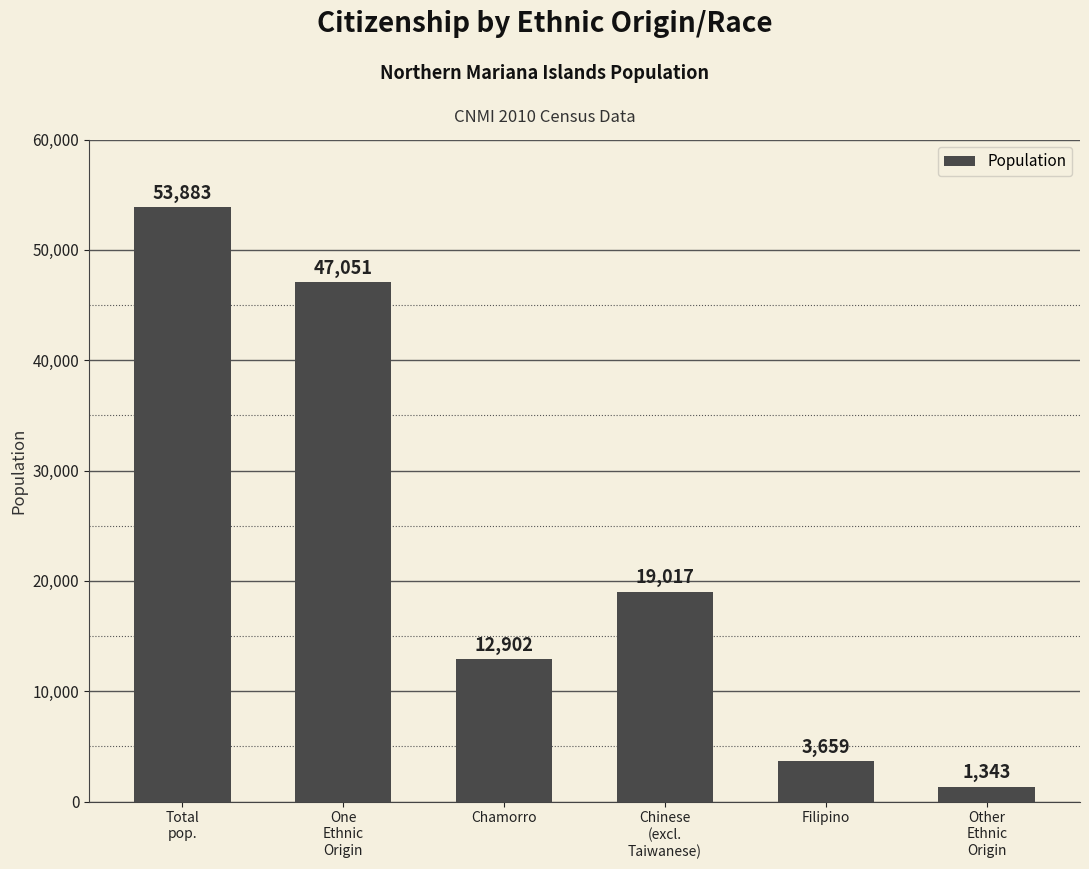

What is the ratio of the value at Other
Ethnic
Origin to the value at Chamorro?

0.1